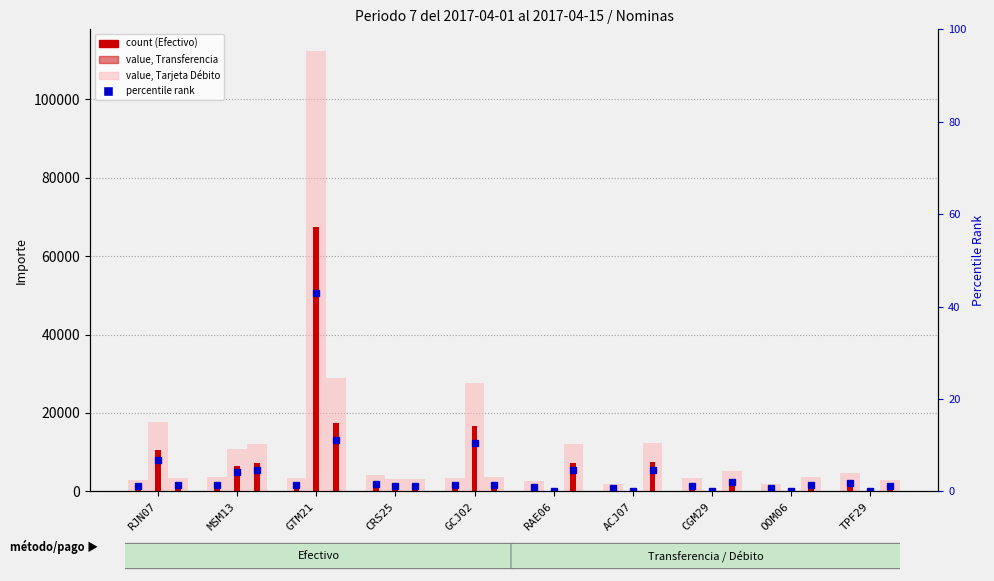

What is the average value of the 01 Efectivo series?

1938.9